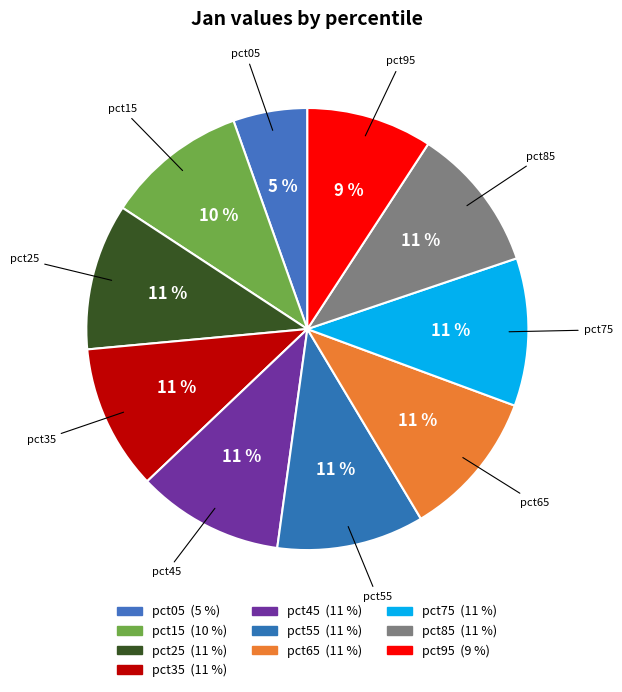

Is it true that pct65 is 11% of the pie?

True